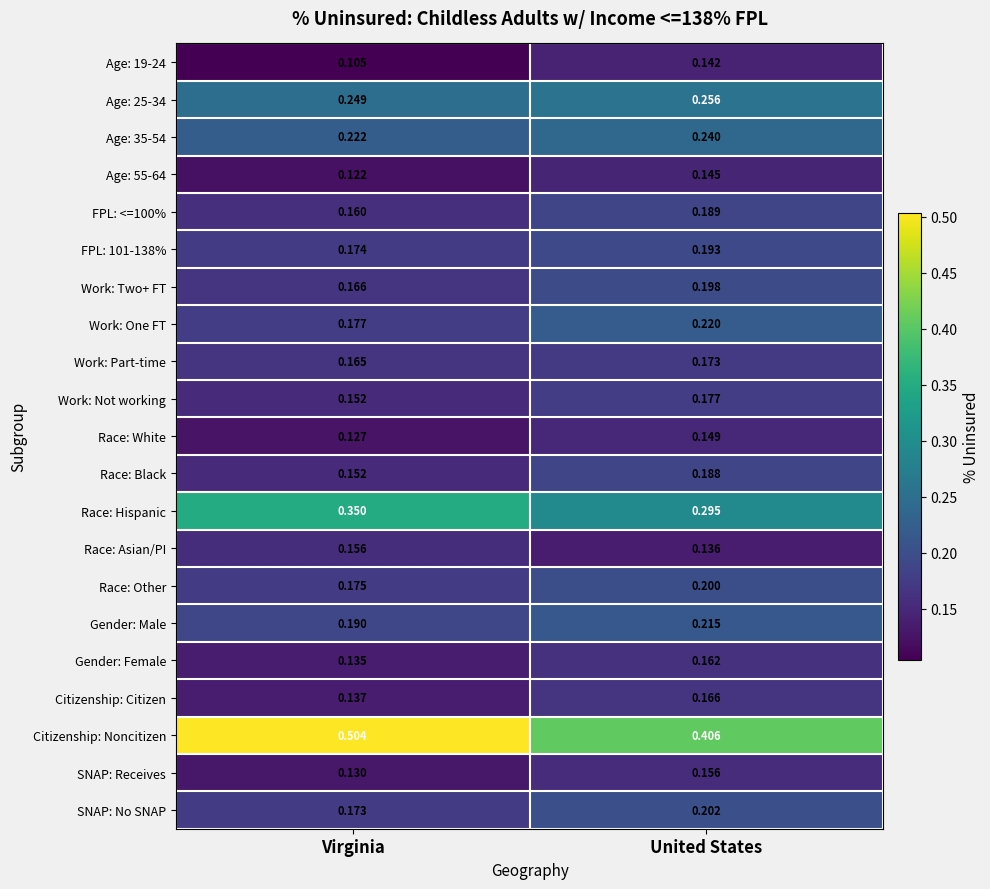

List the labels in order of Age: 19-24 value, smallest first.

Virginia, United States